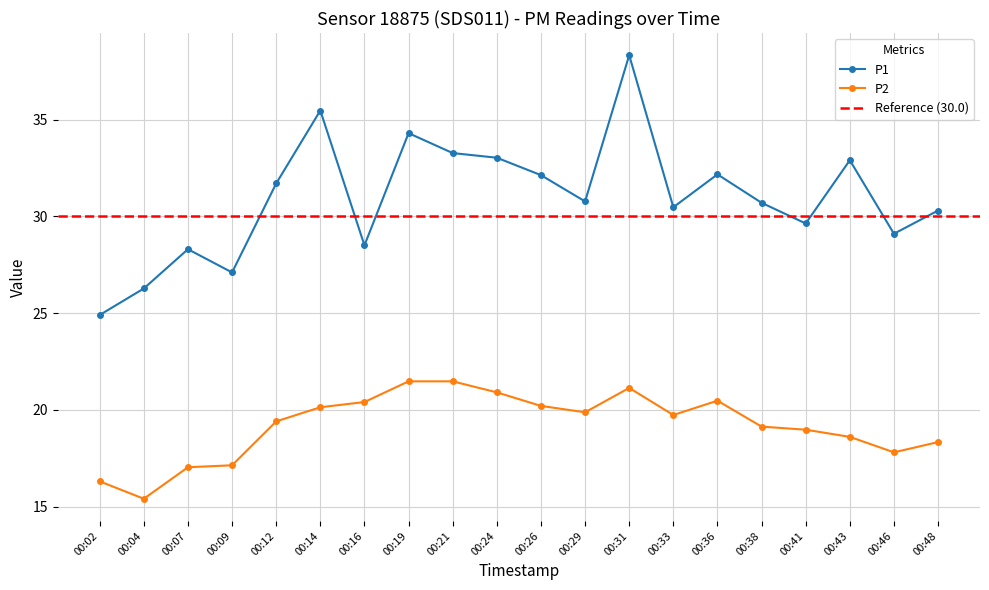

What is the difference between the P2 values at 00:43 and 00:04?

3.2